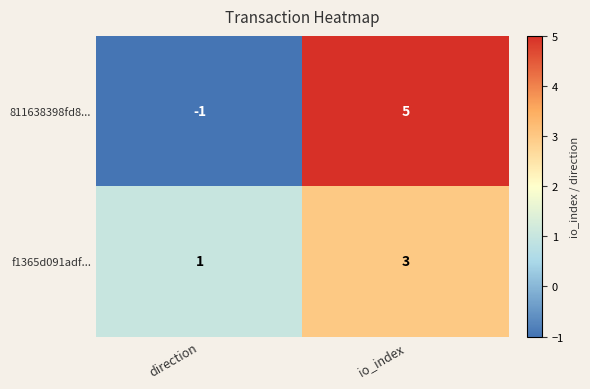

List the series in order of their peak value, lowest first.

f1365d091adf..., 811638398fd8...